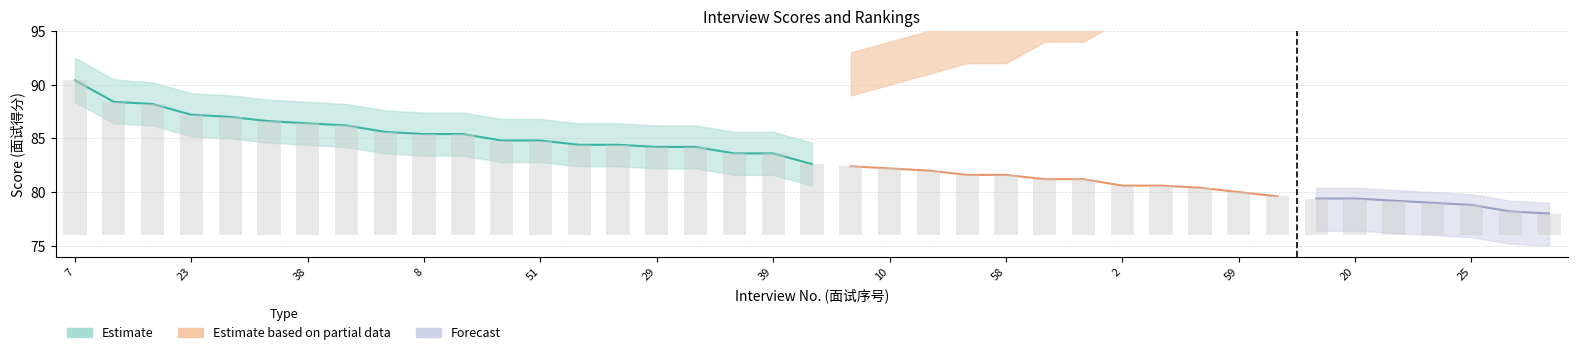

Count the number of categories in the chart.

39